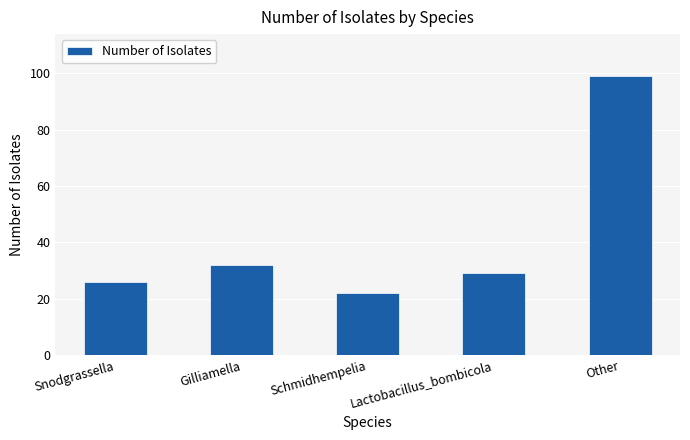

What is the sum of all values?

208